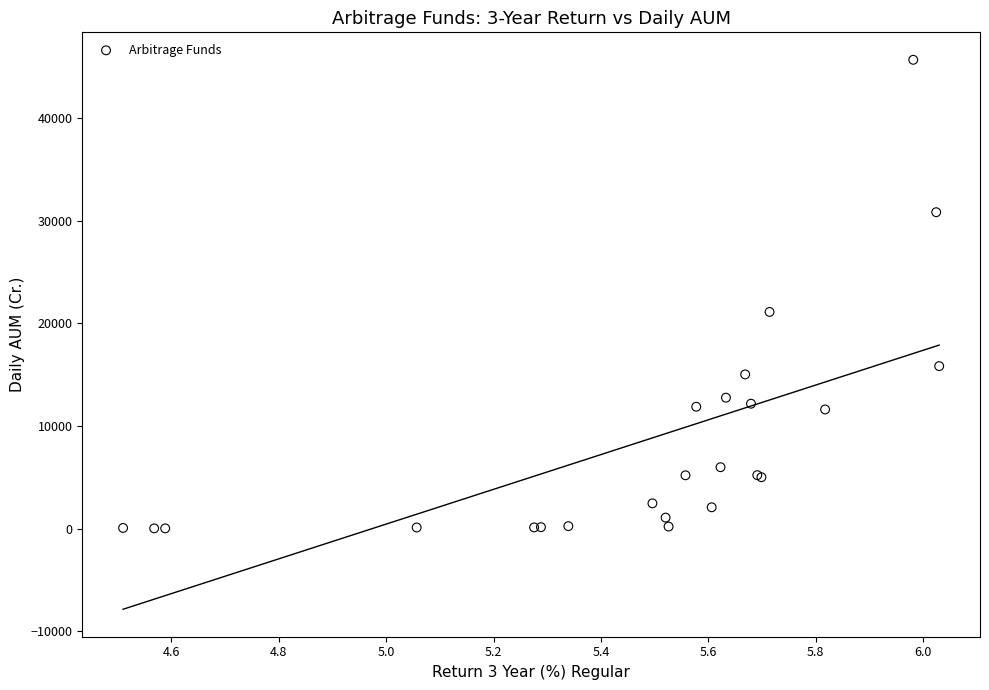

What Y value in the scatter plot is closest to 22837?

21099.6